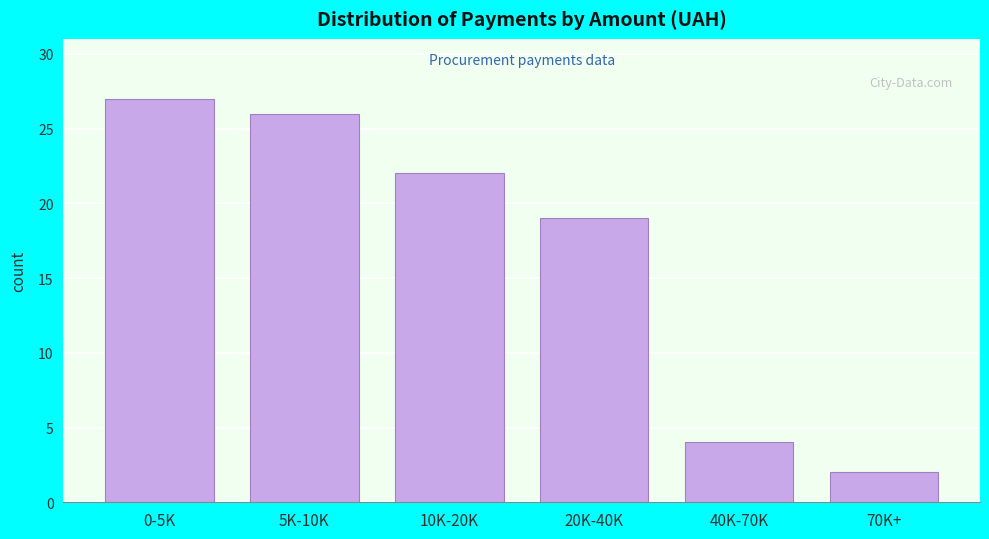

Reading left to right, list all the values displayed in this chart.

27	26	22	19	4	2